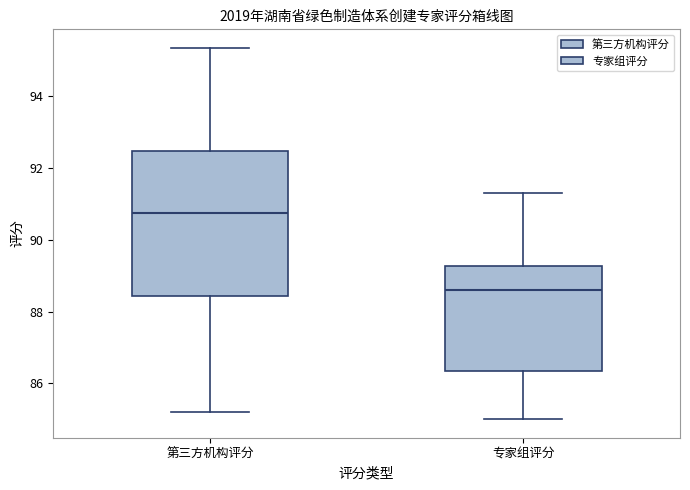

Which box has the highest median line?

第三方机构评分